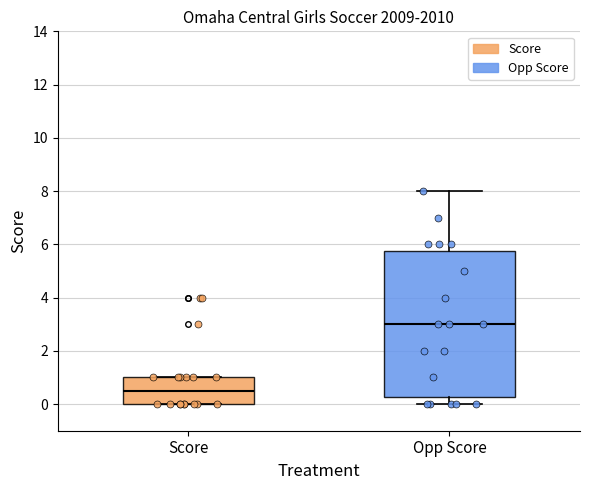

Which box is the tallest, from its lower edge to its upper edge?

Opp Score